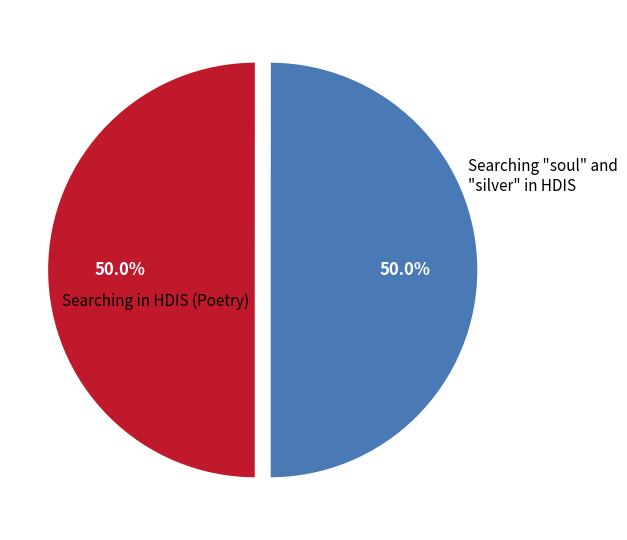

Rank the categories by value from lowest to highest.

Searching in HDIS (Poetry), Searching "soul" and "silver" in HDIS